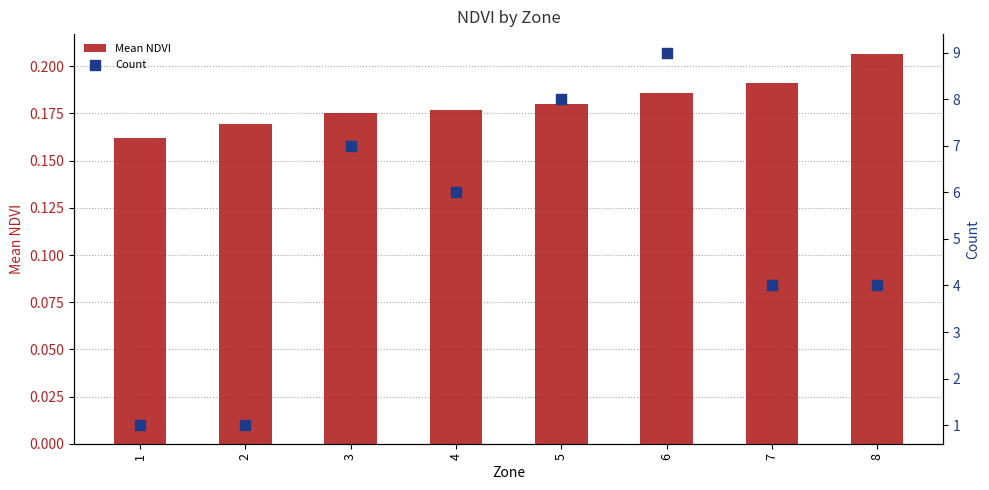

At which category is the sum across all series the highest?

6